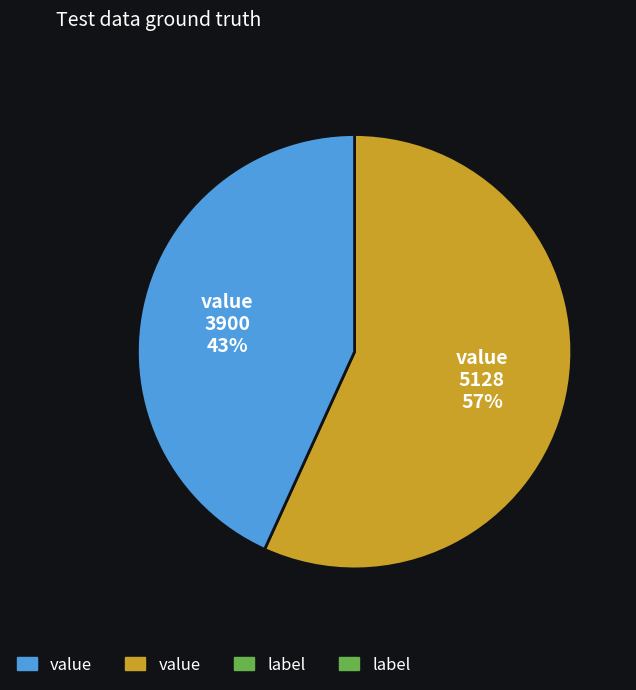

To the nearest percent, what is the average slice percentage?

50%